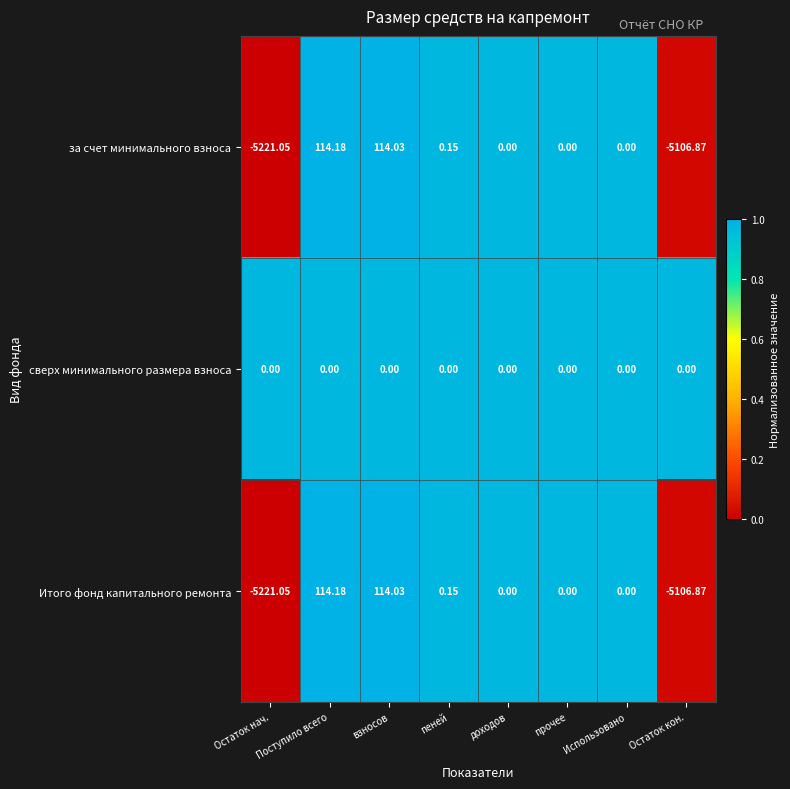

At which category does the chart reach its peak across all series?

Поступило всего